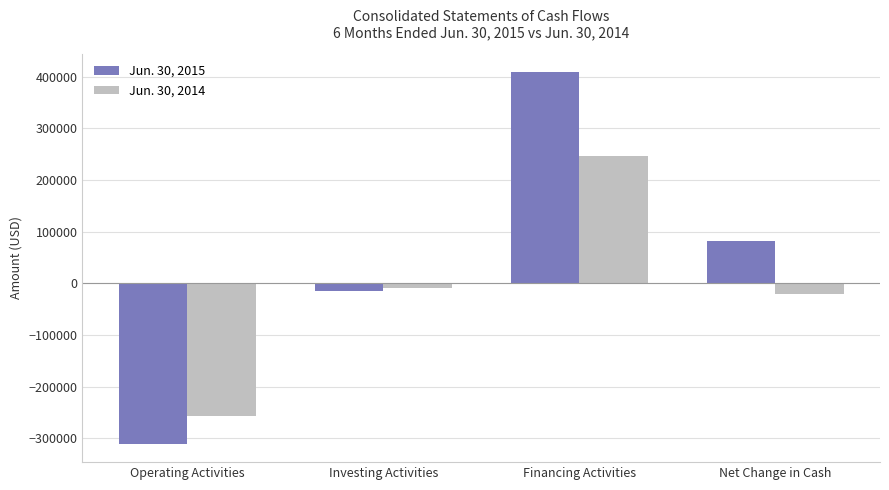

Reading left to right, extract all data points from this chart.

Jun. 30, 2015: Operating Activities=-310471	Investing Activities=-15372	Financing Activities=408410	Net Change in Cash=82567
Jun. 30, 2014: Operating Activities=-257438	Investing Activities=-9995	Financing Activities=246031	Net Change in Cash=-21402